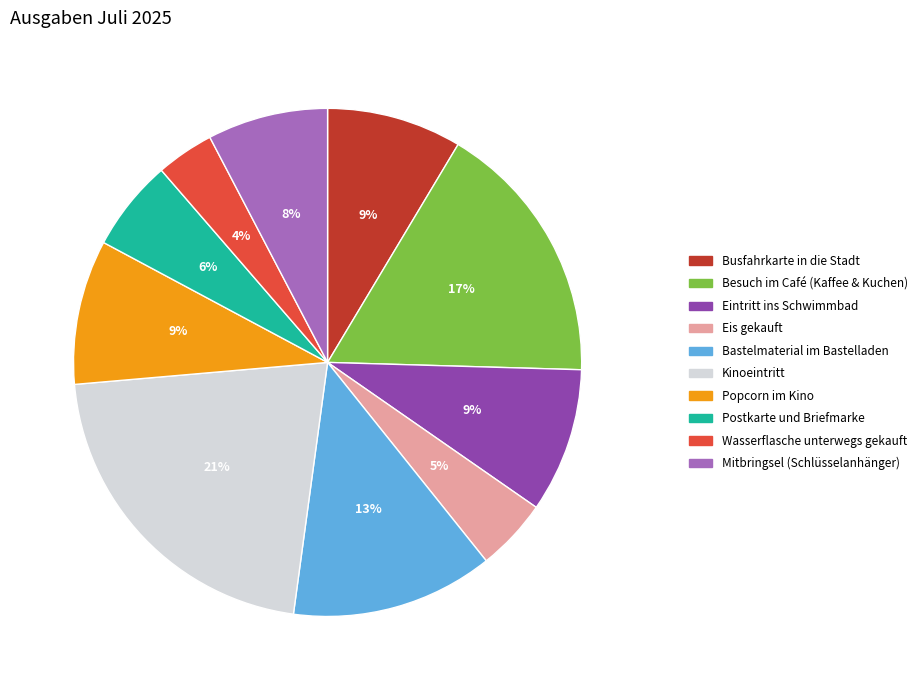

To the nearest percent, what is the average slice percentage?

10%